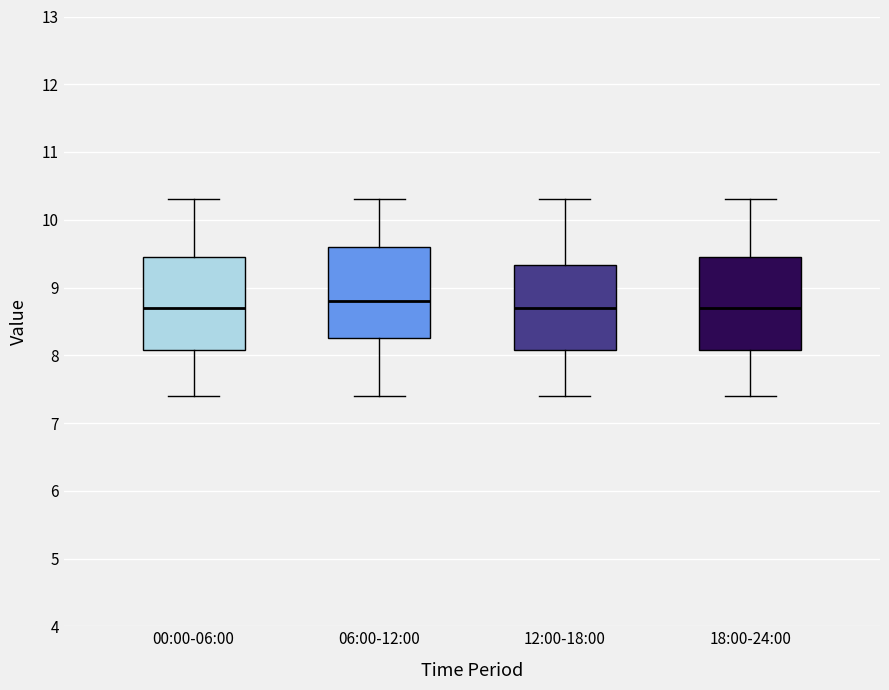

Where does the median line of the box for 00:00-06:00 sit on the y-axis? The values are not printed on the chart, so give them approximately, as read against the axis.

8.7